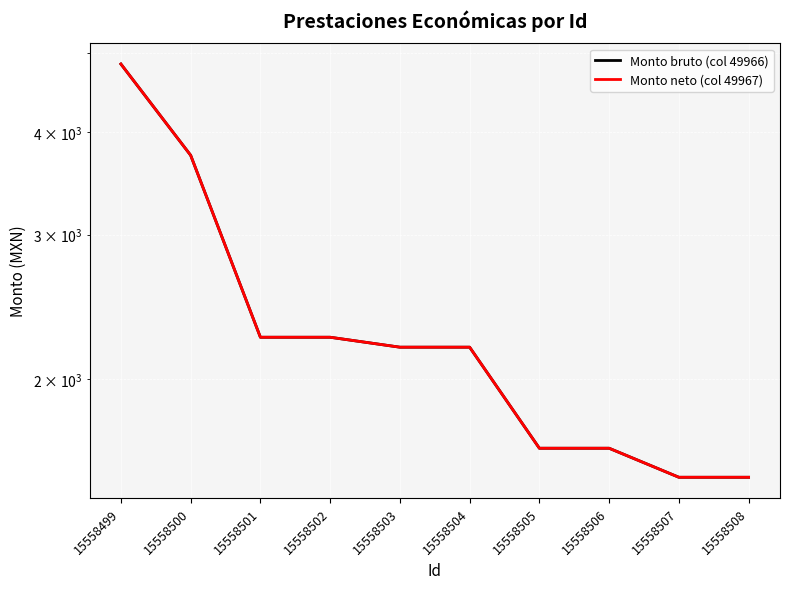

What is the value of the Monto neto (col 49967) point at the 6th from the left?

2186